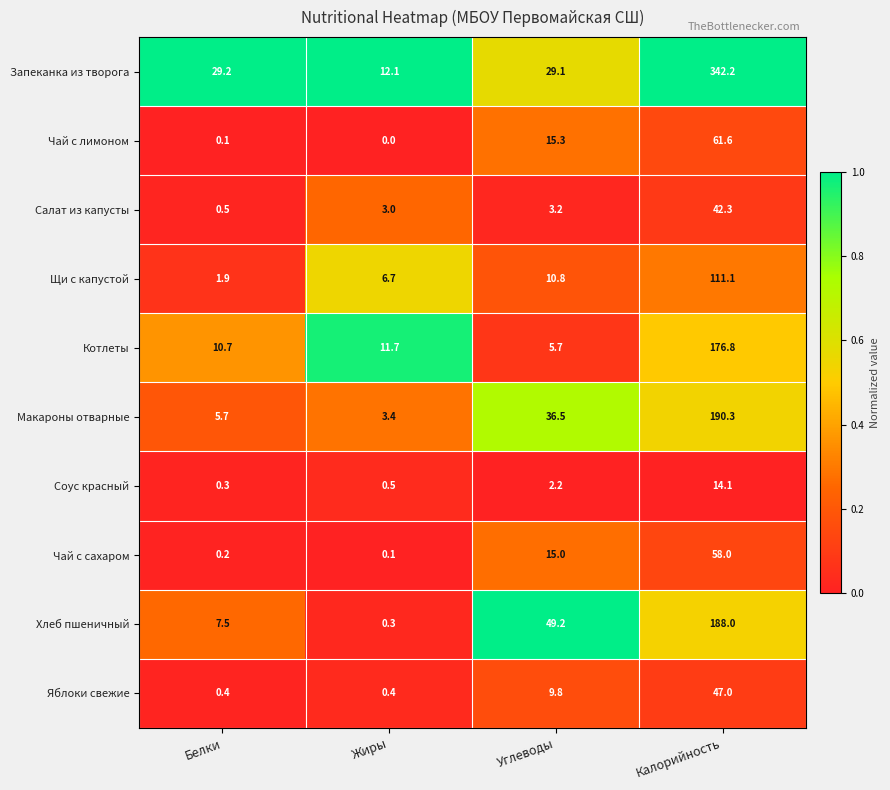

What is the difference between the Чай с сахаром values at Белки and Углеводы?

14.8